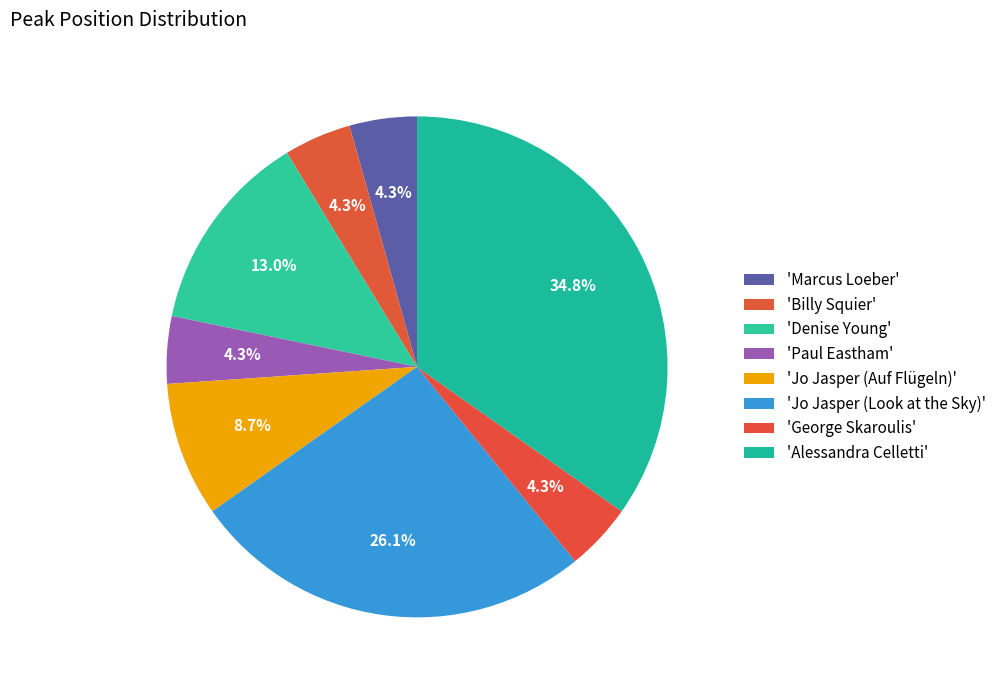

How many segments does this pie chart have?

8